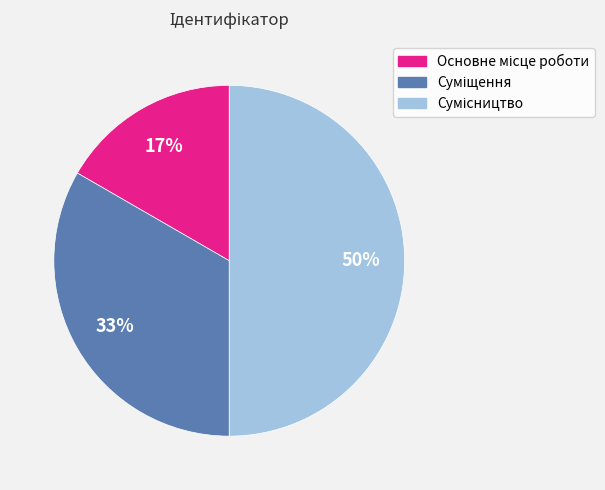

To the nearest percent, what is the difference between the largest and smallest slice percentages?

33%